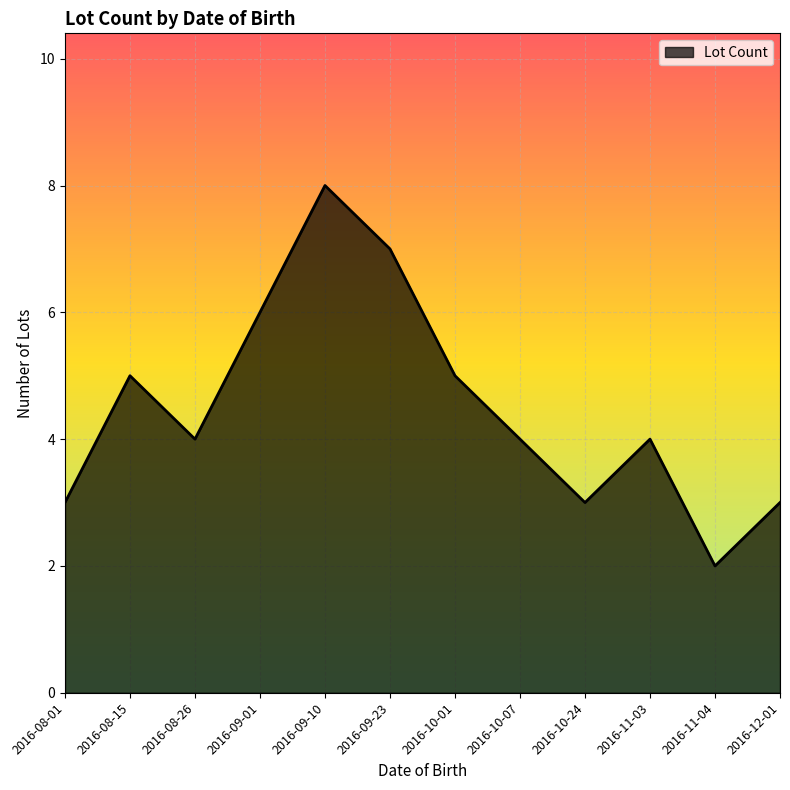

Reading right to left, transcribe all the data shown in this chart.

2016-12-01=3	2016-11-04=2	2016-11-03=4	2016-10-24=3	2016-10-07=4	2016-10-01=5	2016-09-23=7	2016-09-10=8	2016-09-01=6	2016-08-26=4	2016-08-15=5	2016-08-01=3